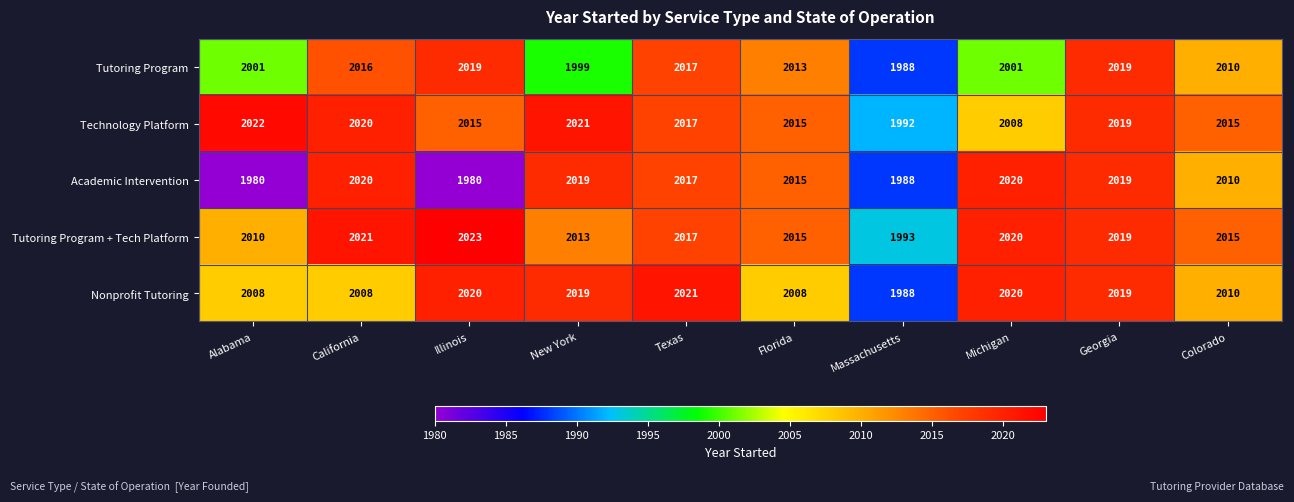

What is the maximum value shown in the chart?

2023